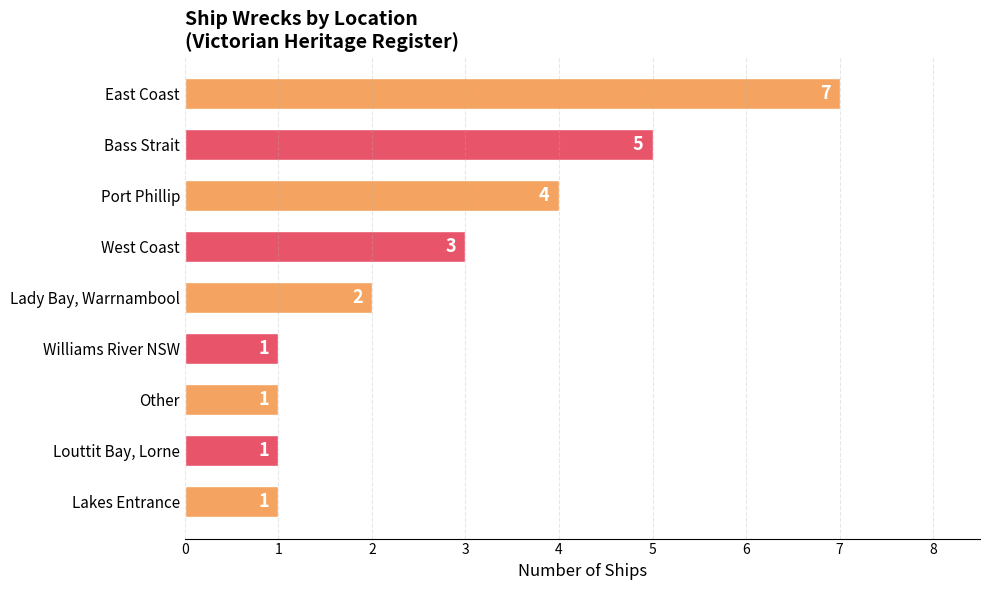

Reading top to bottom, extract all data points from this chart.

7	5	4	3	2	1	1	1	1